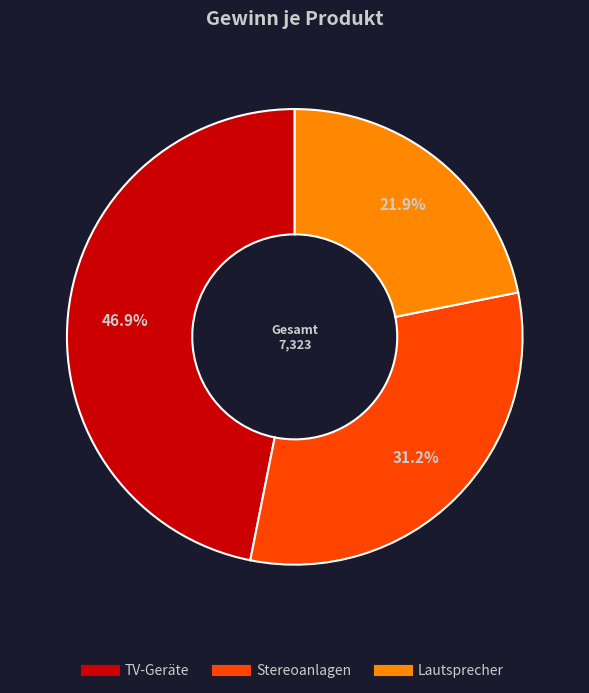

Which category has the smallest portion of the pie?

Lautsprecher